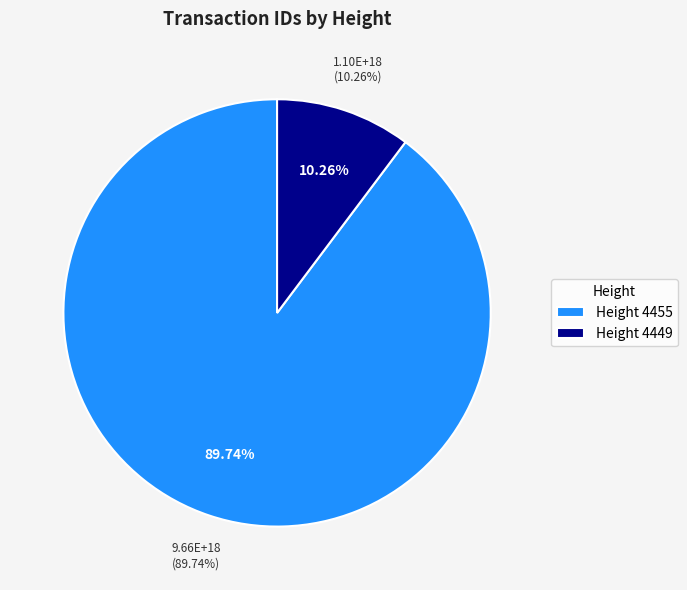

Approximately how many times larger is the value at 4449 compared to 4455?

0.1